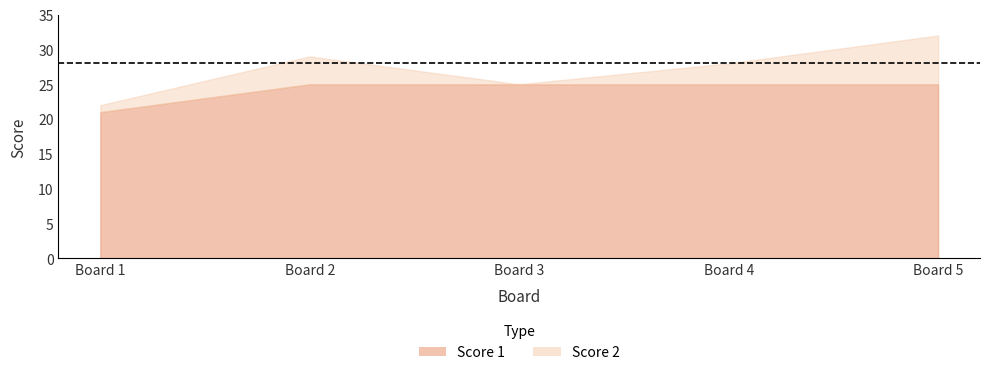

What is the value of the Score 1 point at the 3rd from the left?

25